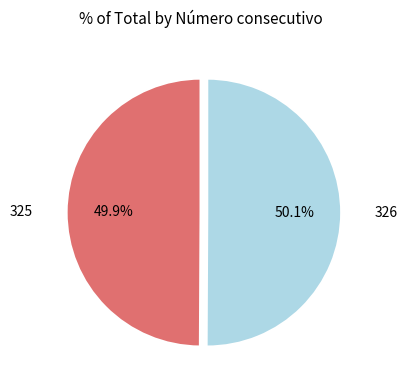

How many slices are in this pie chart?

2